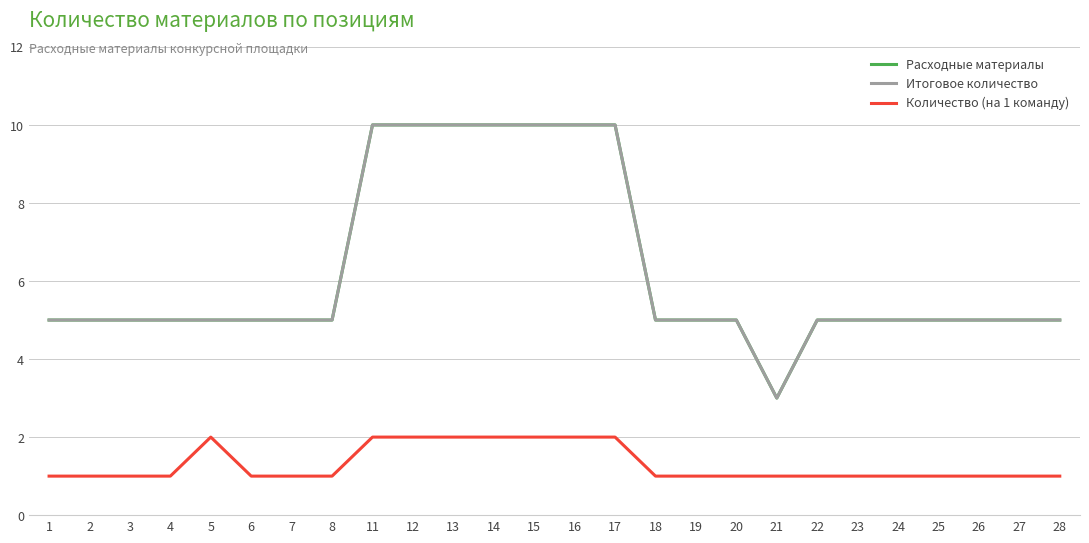

True or false: Итоговое количество has a value of 16 at 12.

False